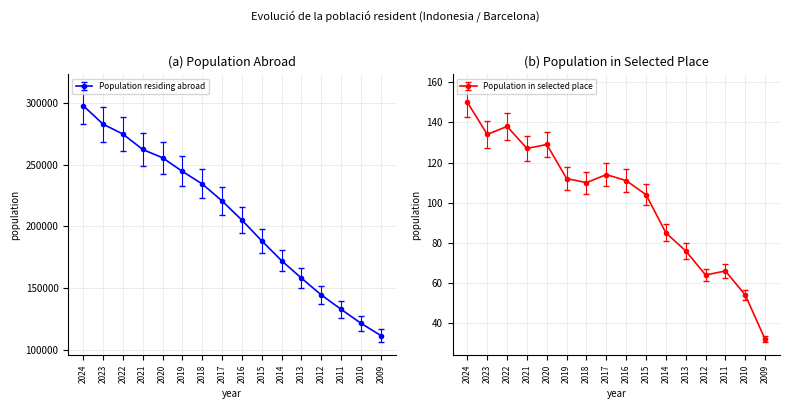

What is the total value across all series at 2018?

246254.1